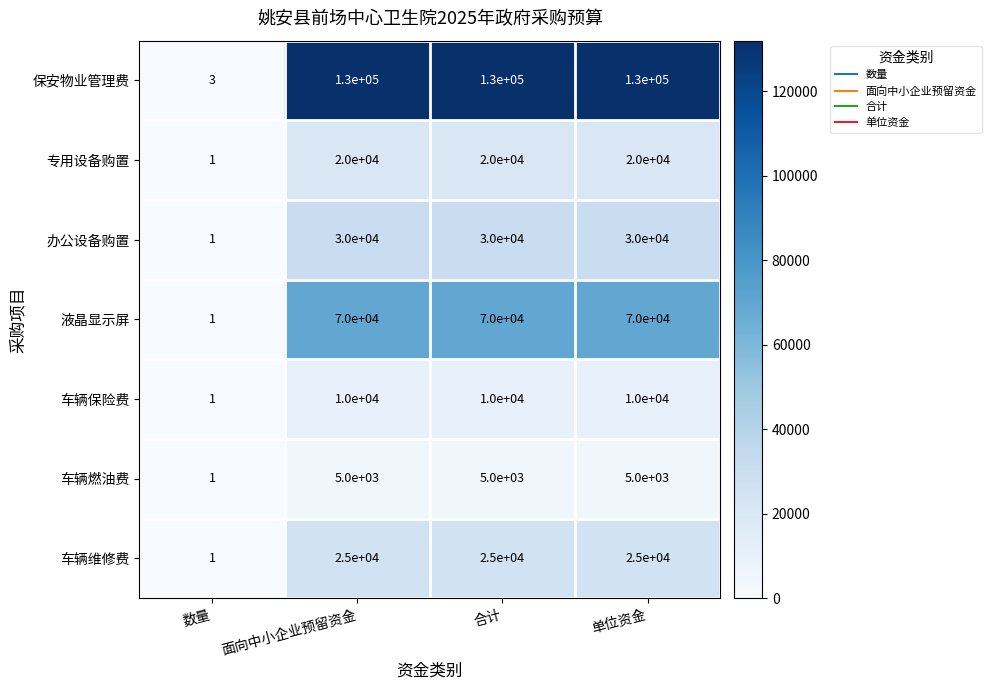

Which category has the lowest value in the 专用设备购置 series?

数量